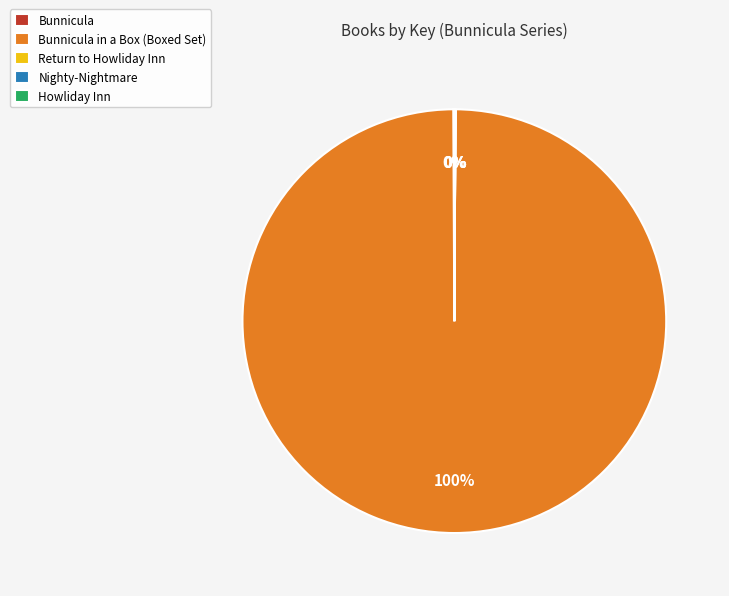

To the nearest percent, what is the average slice percentage?

20%